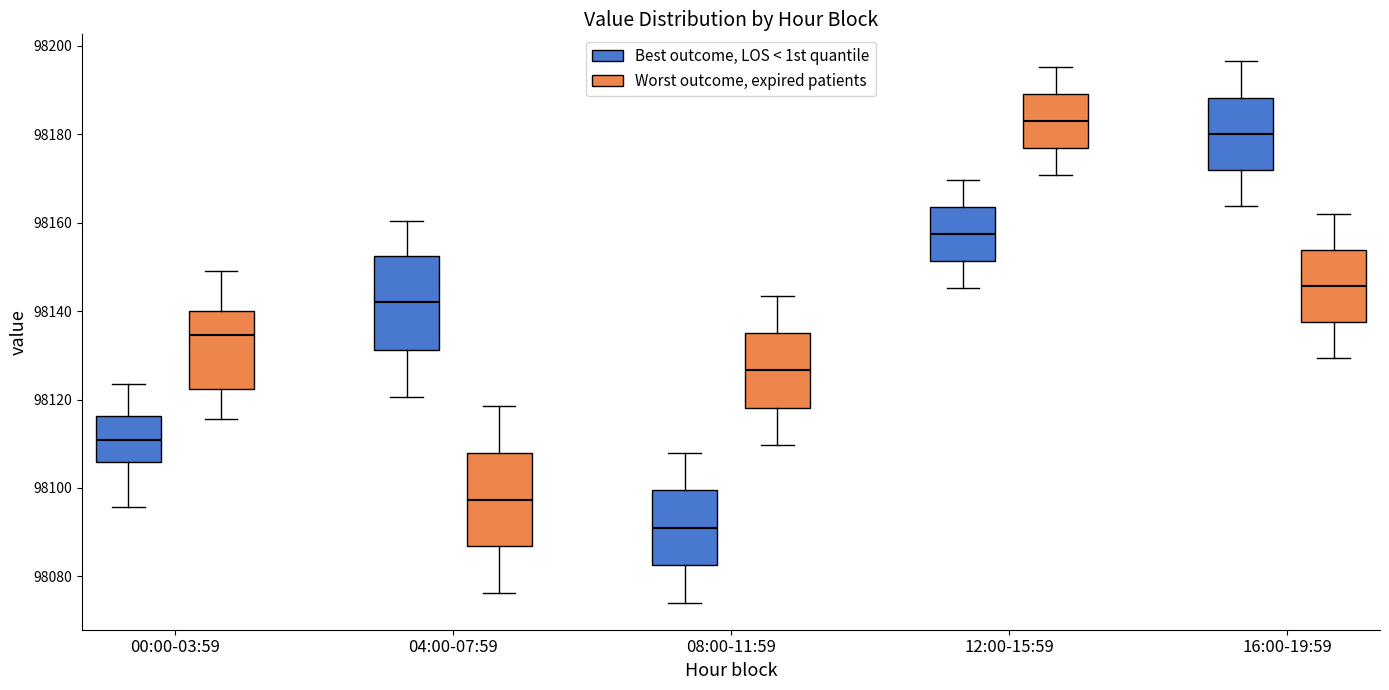

Where is the lower edge of the box for 00:00-03:59 (Worst outcome, expired patients) on the y-axis? The values are not printed on the chart, so give them approximately, as read against the axis.

98122